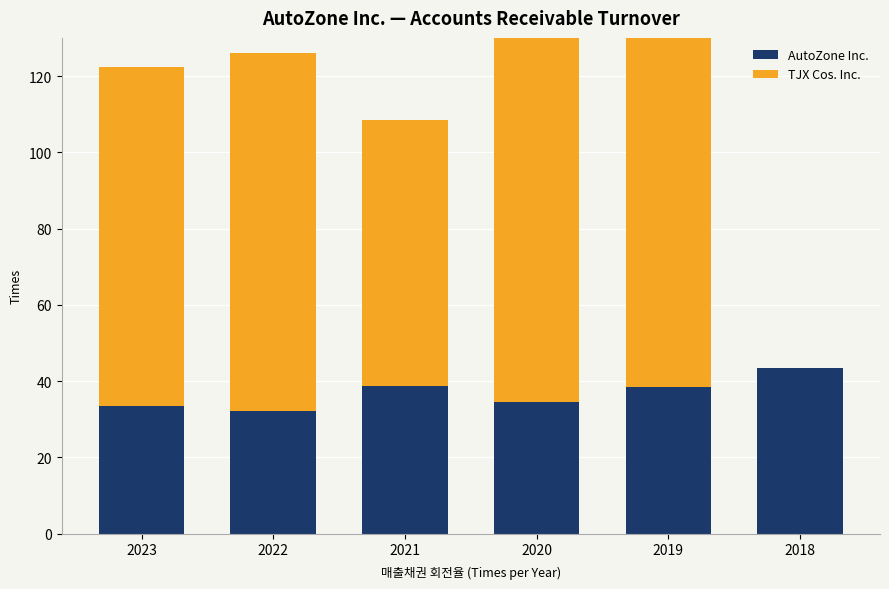

Is it true that AutoZone Inc. equals 38.7 at 2021?

True